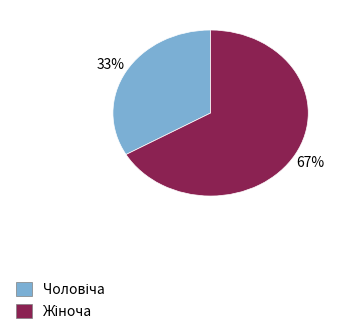

Count the number of slices in the pie.

2